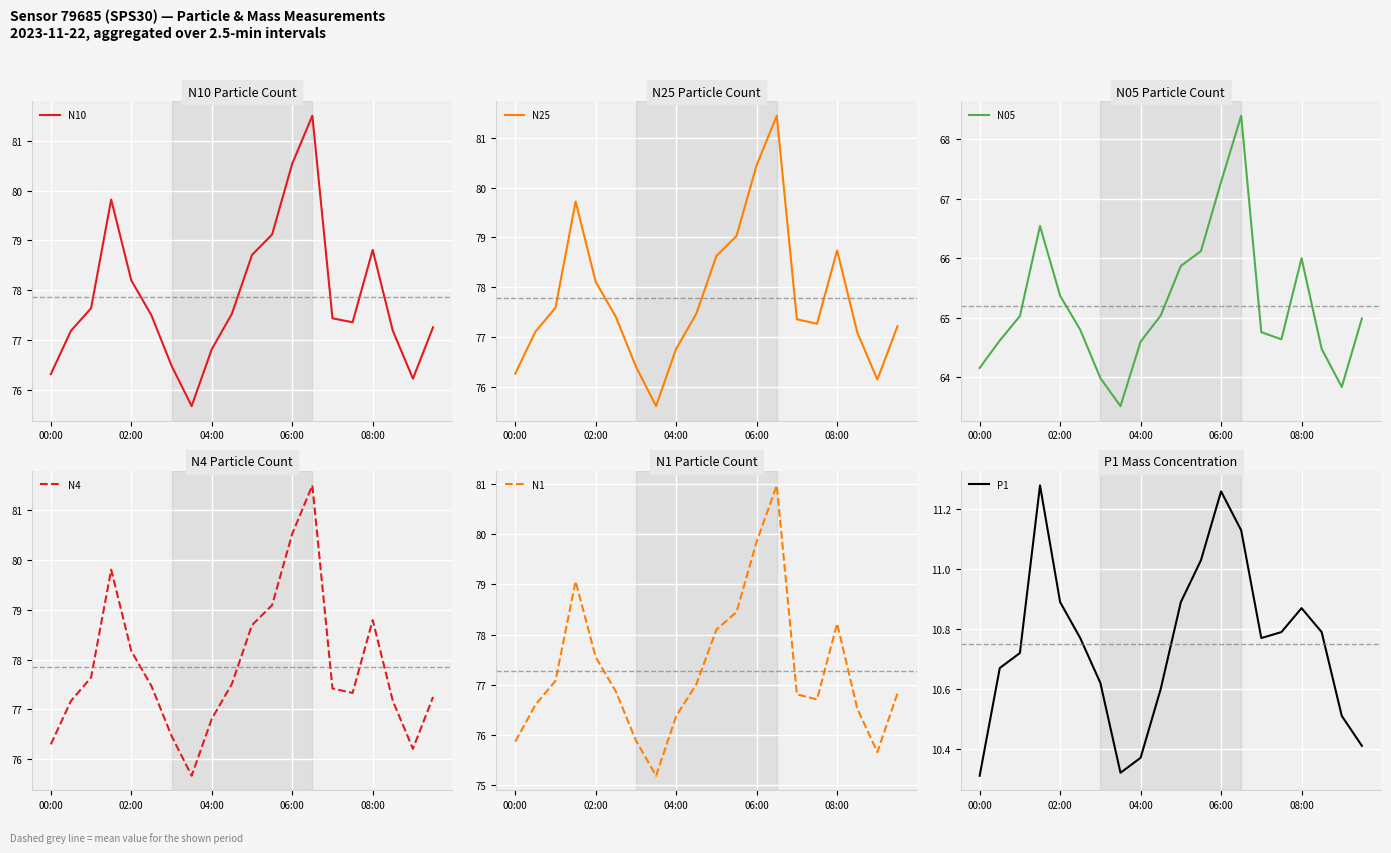

The value of N4 at 06:00 is 131.5. True or false?

False